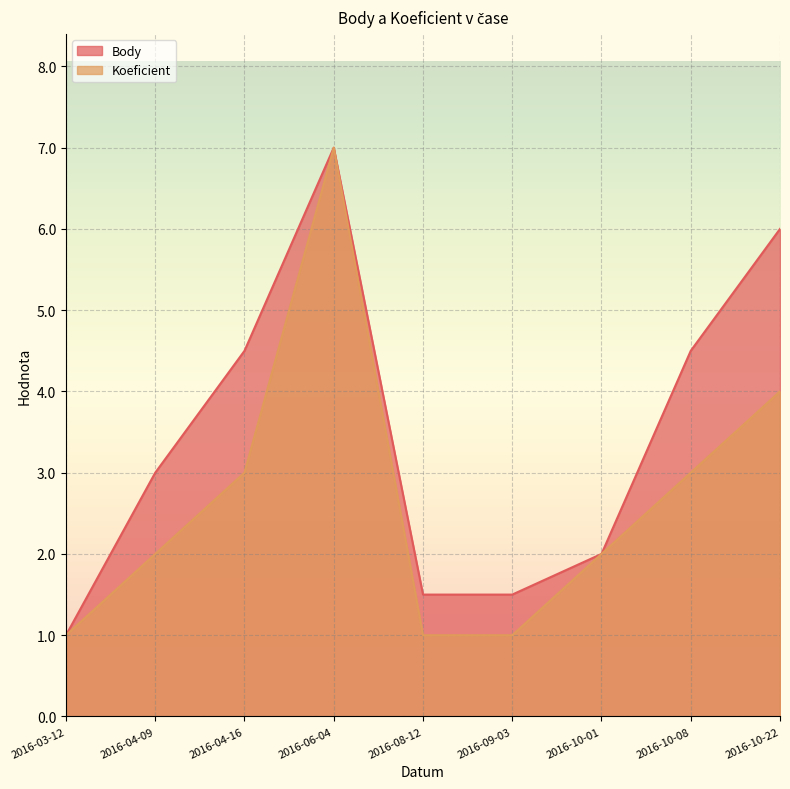

True or false: Koeficient and Body intersect in this chart.

False